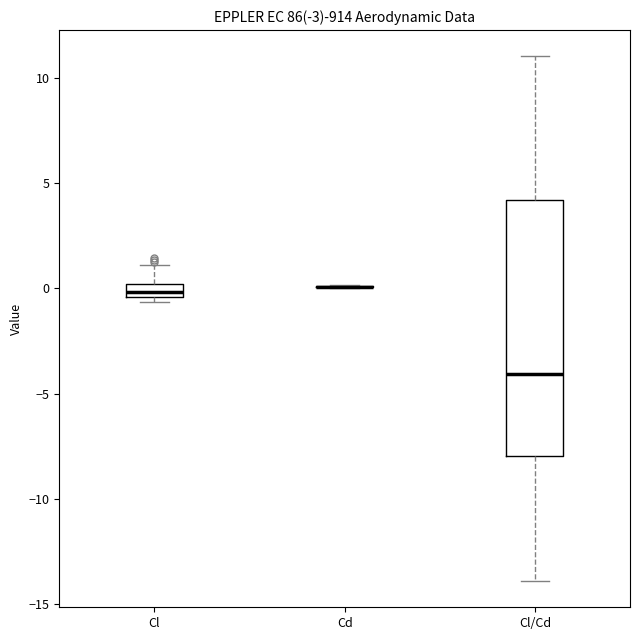

Where is the upper edge of the box for Cl/Cd on the y-axis? The values are not printed on the chart, so give them approximately, as read against the axis.

4.0